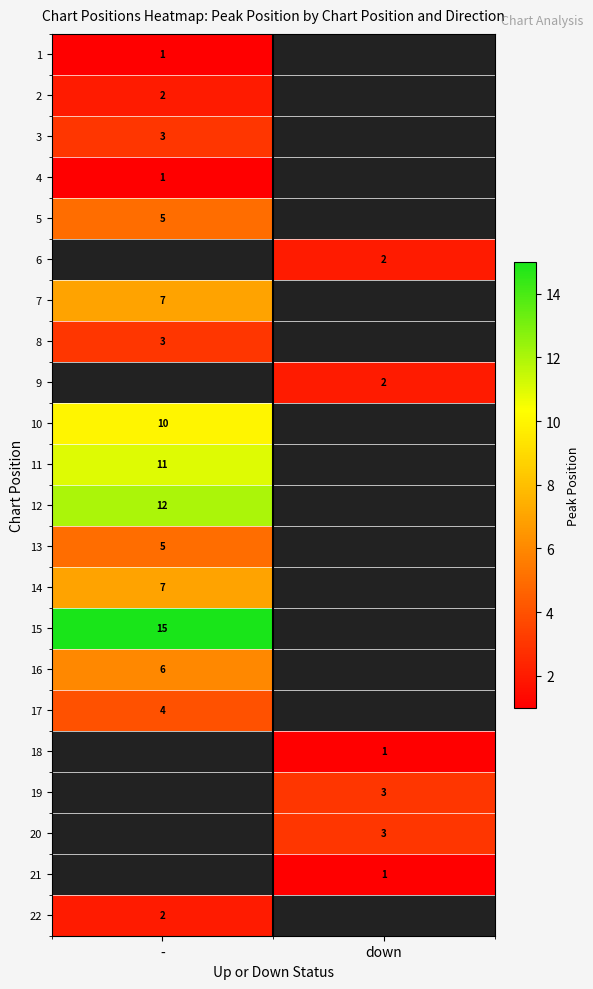

True or false: 10 has a value of 17 at -.

False